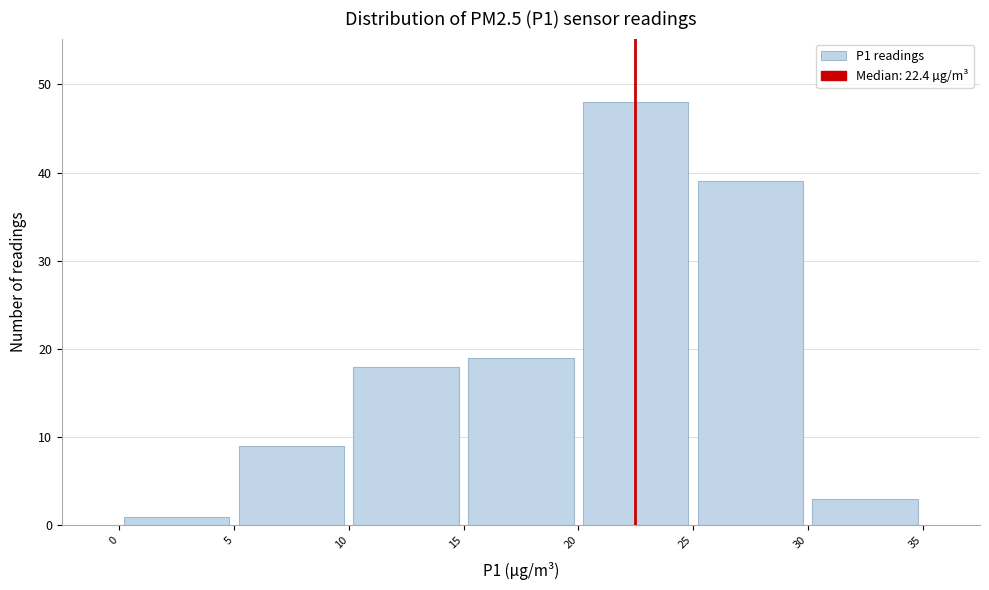

Reading left to right, transcribe this chart: for each bar, give the range it covers on the x-axis and its height. The values are not printed on the chart, so give them approximately, as read against the axis.

0 to 5: 1
5 to 10: 9
10 to 15: 18
15 to 20: 19
20 to 25: 48
25 to 30: 39
30 to 35: 3